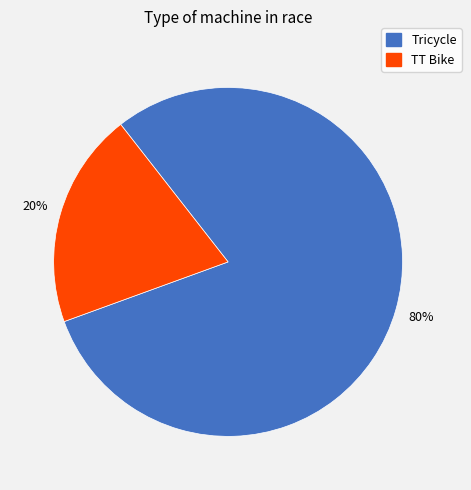

Approximately how many times larger is the value at Tricycle compared to TT Bike?

4.0